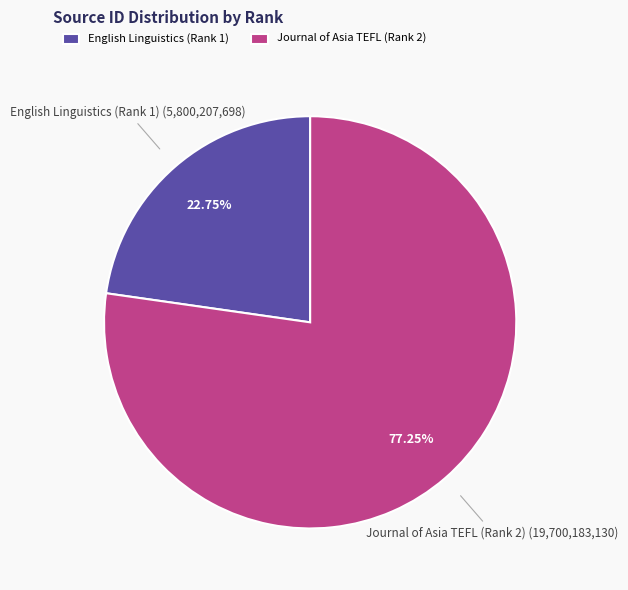

Rank the categories by value from lowest to highest.

English Linguistics (Rank 1), Journal of Asia TEFL (Rank 2)